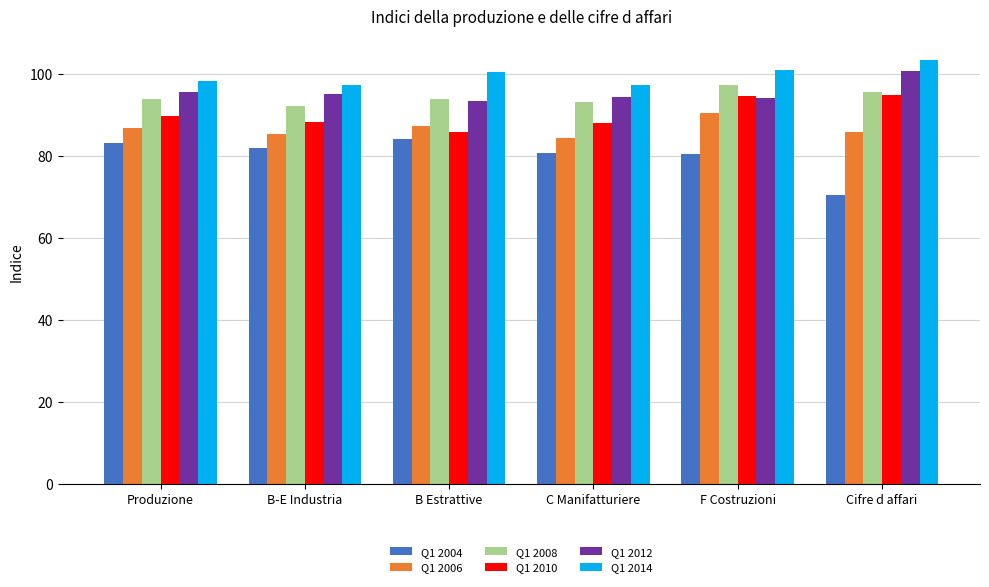

Which series changed the most between Produzione and F Costruzioni?

Q1 2010